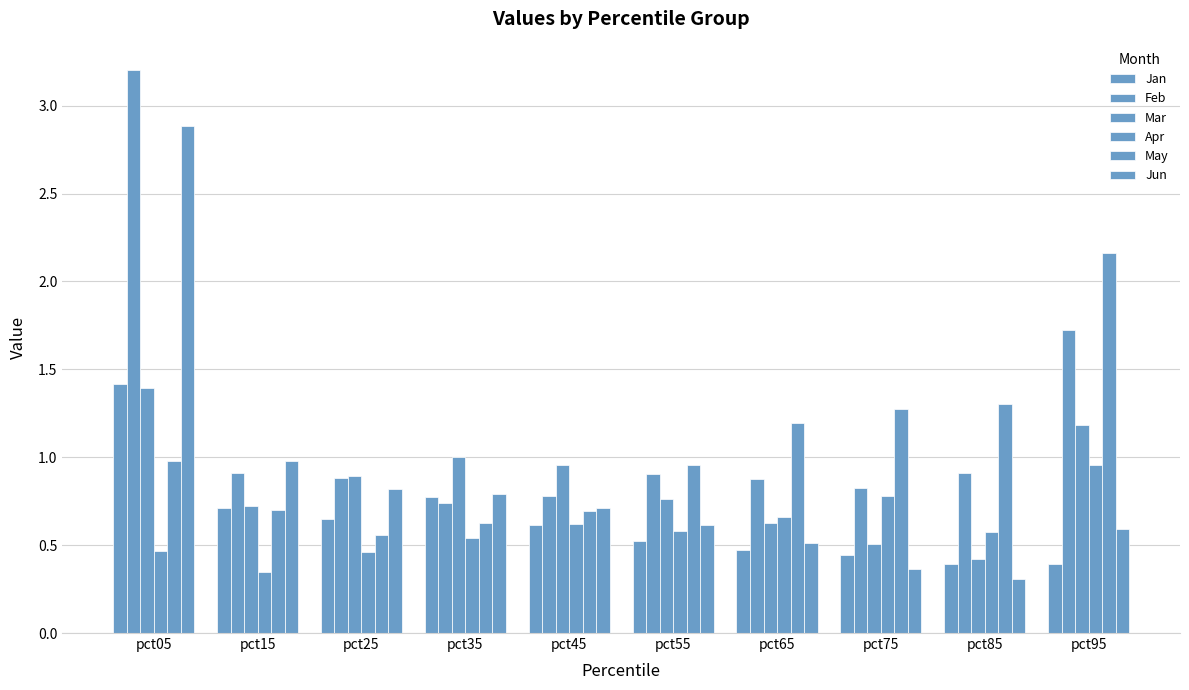

What is the average value of the Mar series?

0.8